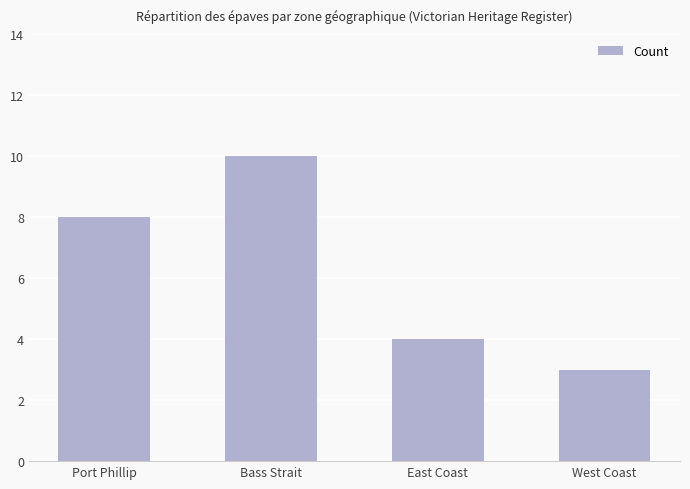

How many bars are there in total?

4